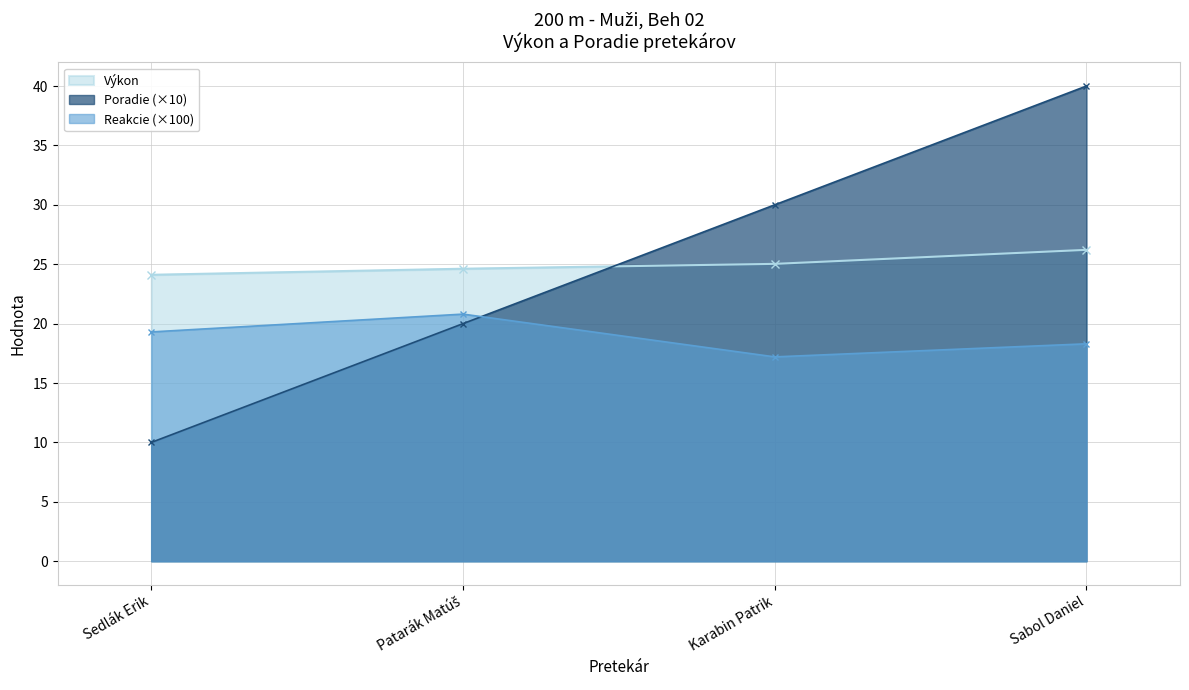

What is the label of the 1st point from the right?

Sabol Daniel